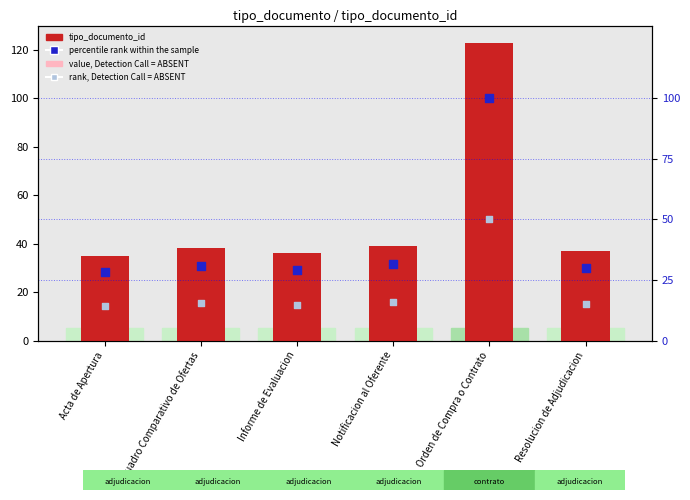

At which category is the sum across all series the highest?

Orden de Compra o Contrato